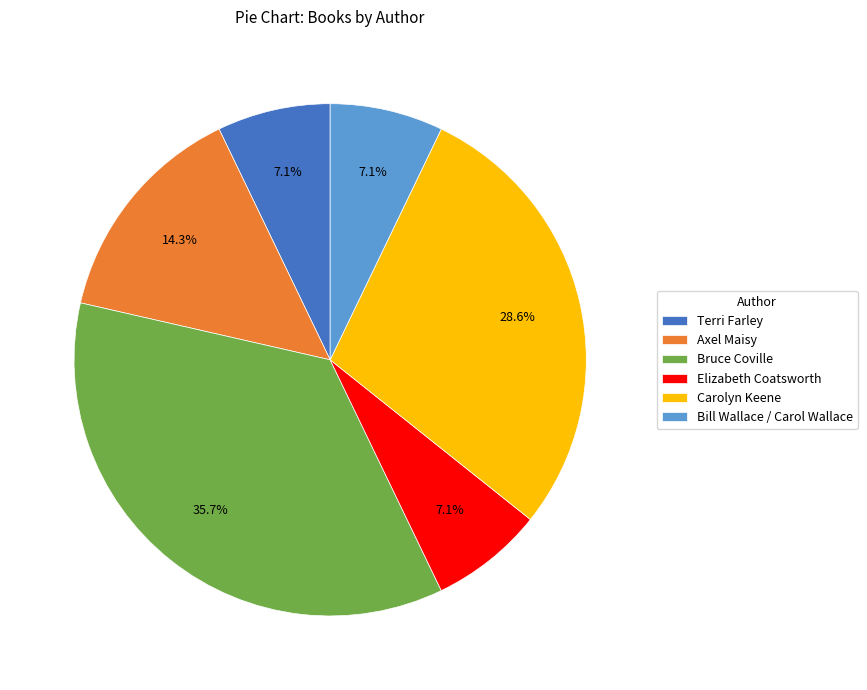

Which slice is the largest?

Bruce Coville